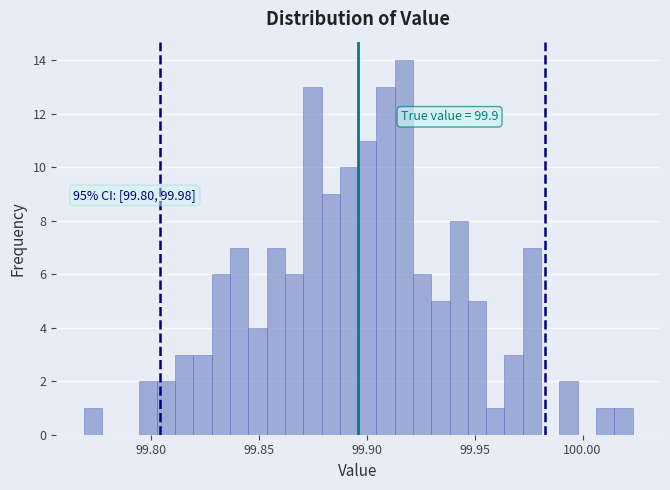

Around what value on the x-axis is the tallest bar? Give the approximate position of its centre, as read against the axis.

99.915